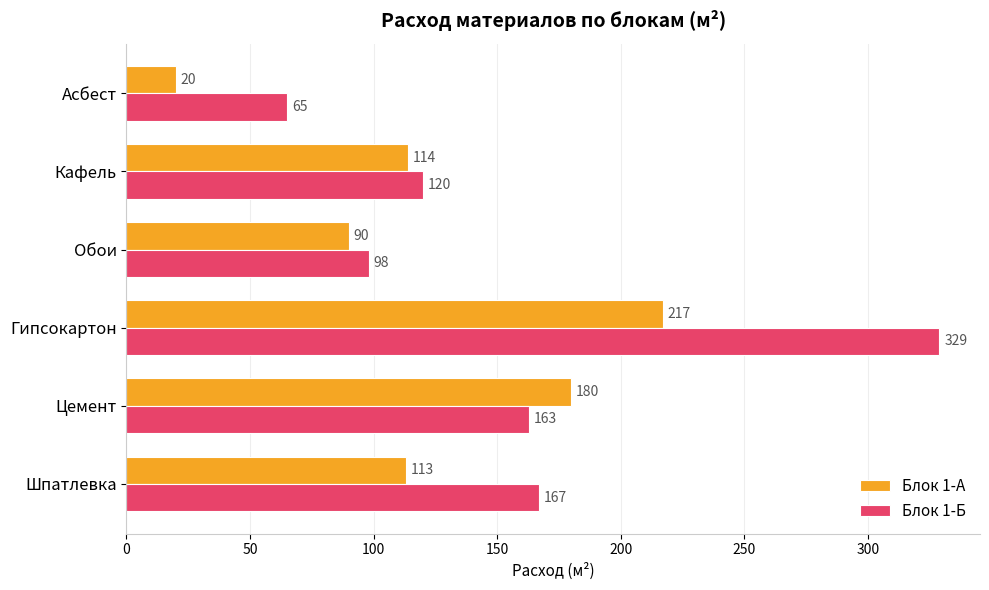

What is the difference between the maximum and second lowest values in the Блок 1-А series?

127